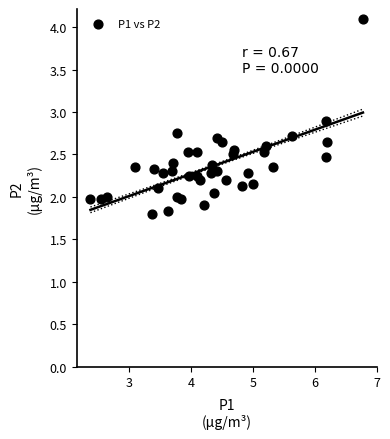

What is the range of X values (max minus min)?

4.4